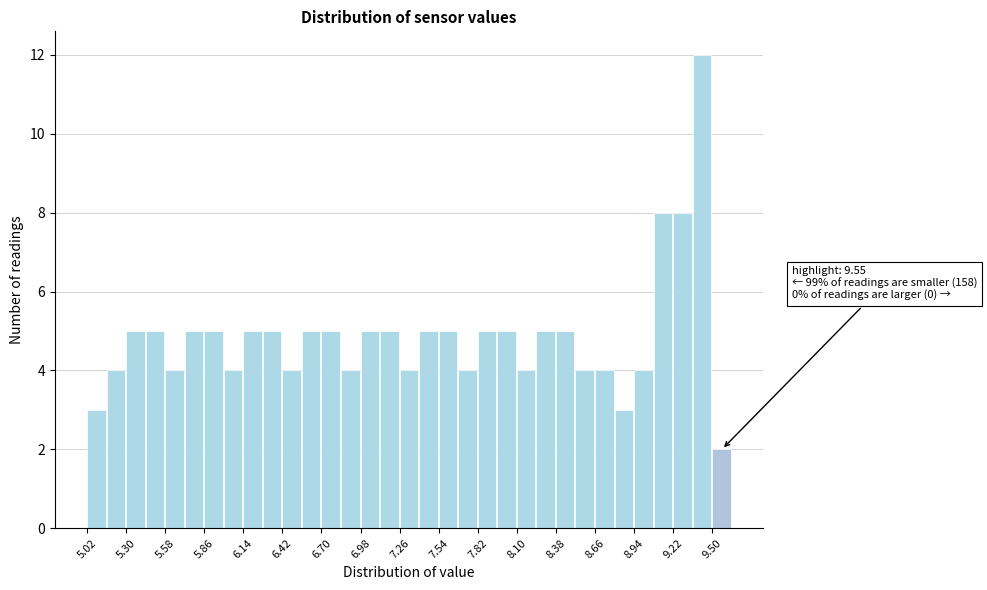

Read against the x-axis, roughly where is the centre of the tallest bar?

9.45